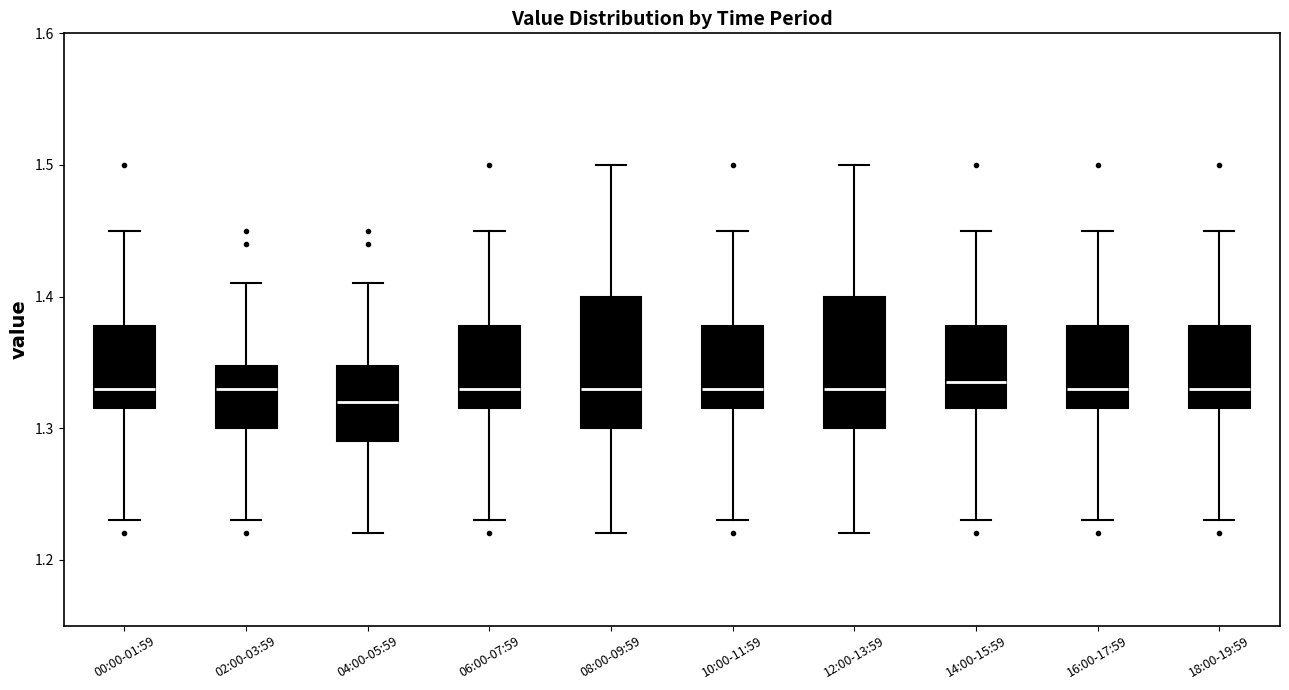

Reading left to right, transcribe this box plot: for each box, give where its median line is, the range the box spans, and where its two whiskers end, as read against the y-axis. The values are not printed on the chart, so give them approximately, as read against the axis.

00:00-01:59: median 1.33, box 1.32 to 1.38, whiskers 1.23 to 1.45
02:00-03:59: median 1.33, box 1.30 to 1.35, whiskers 1.23 to 1.41
04:00-05:59: median 1.32, box 1.29 to 1.35, whiskers 1.22 to 1.41
06:00-07:59: median 1.33, box 1.32 to 1.38, whiskers 1.23 to 1.45
08:00-09:59: median 1.33, box 1.30 to 1.40, whiskers 1.22 to 1.50
10:00-11:59: median 1.33, box 1.32 to 1.38, whiskers 1.23 to 1.45
12:00-13:59: median 1.33, box 1.30 to 1.40, whiskers 1.22 to 1.50
14:00-15:59: median 1.34, box 1.32 to 1.38, whiskers 1.23 to 1.45
16:00-17:59: median 1.33, box 1.32 to 1.38, whiskers 1.23 to 1.45
18:00-19:59: median 1.33, box 1.32 to 1.38, whiskers 1.23 to 1.45